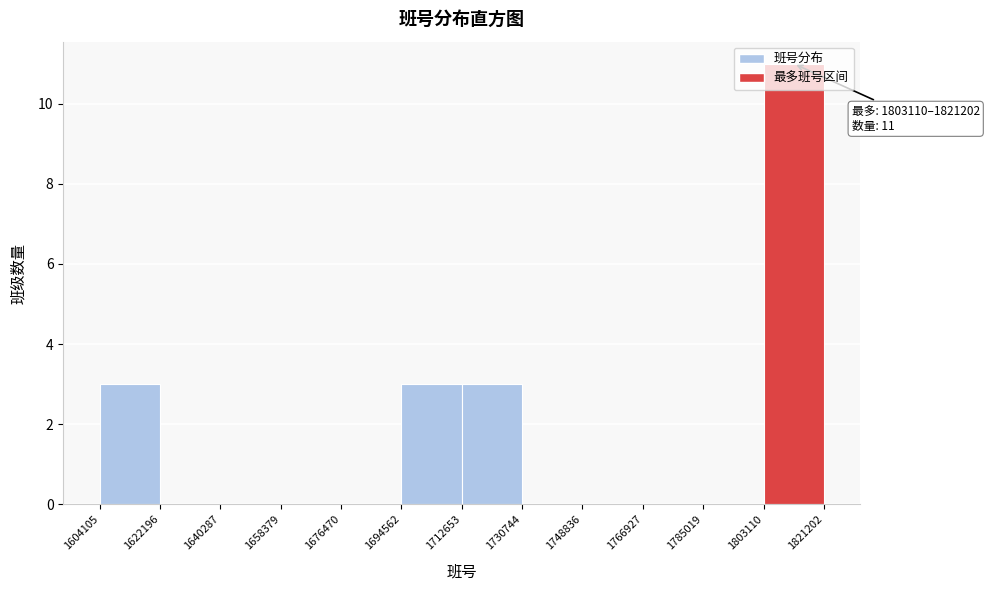

Over which range of the x-axis is the bar tallest?

1803110 to 1821202